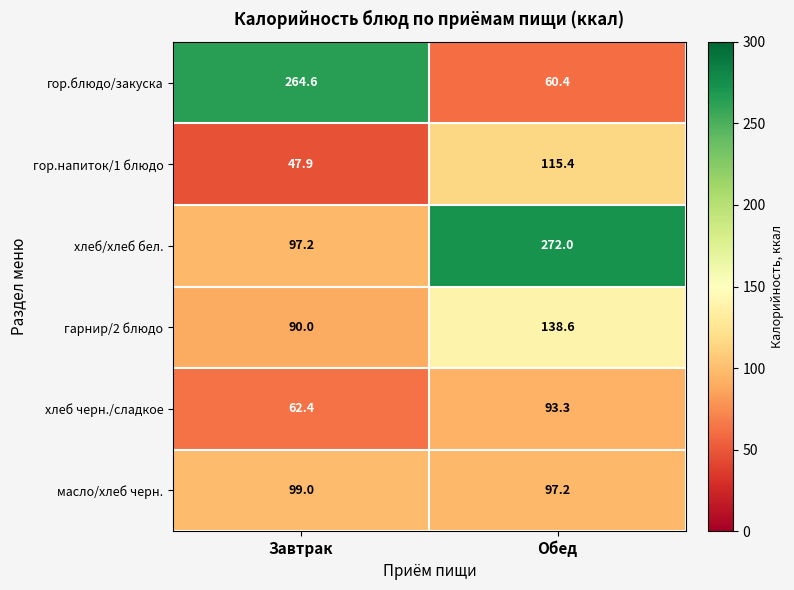

Reading left to right, what are all the values shown in this chart?

гор.блюдо/закуска: 264.6	60.4
гор.напиток/1 блюдо: 47.9	115.4
хлеб/хлеб бел.: 97.2	272.0
гарнир/2 блюдо: 90.0	138.6
хлеб черн./сладкое: 62.4	93.3
масло/хлеб черн.: 99.0	97.2